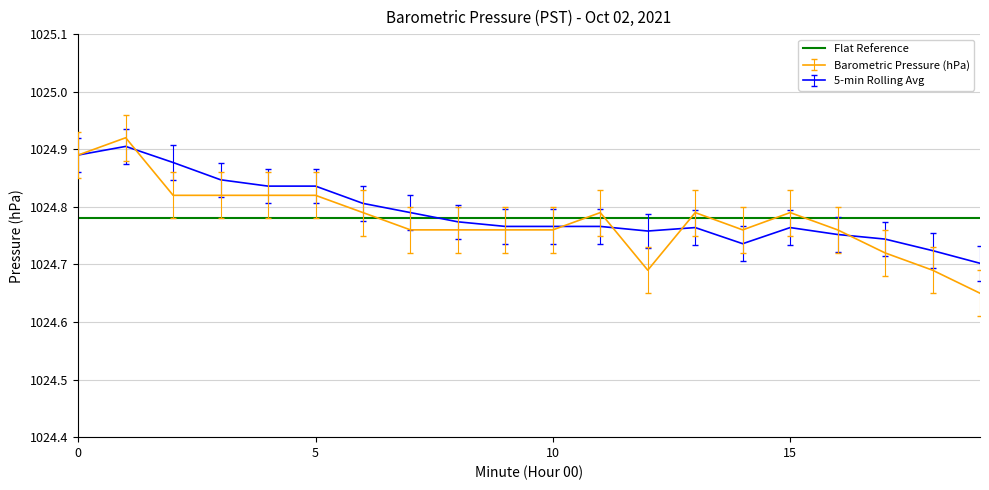

Which series ends up on top after the final intersection of Flat Reference and Barometric Pressure (hPa)?

Flat Reference